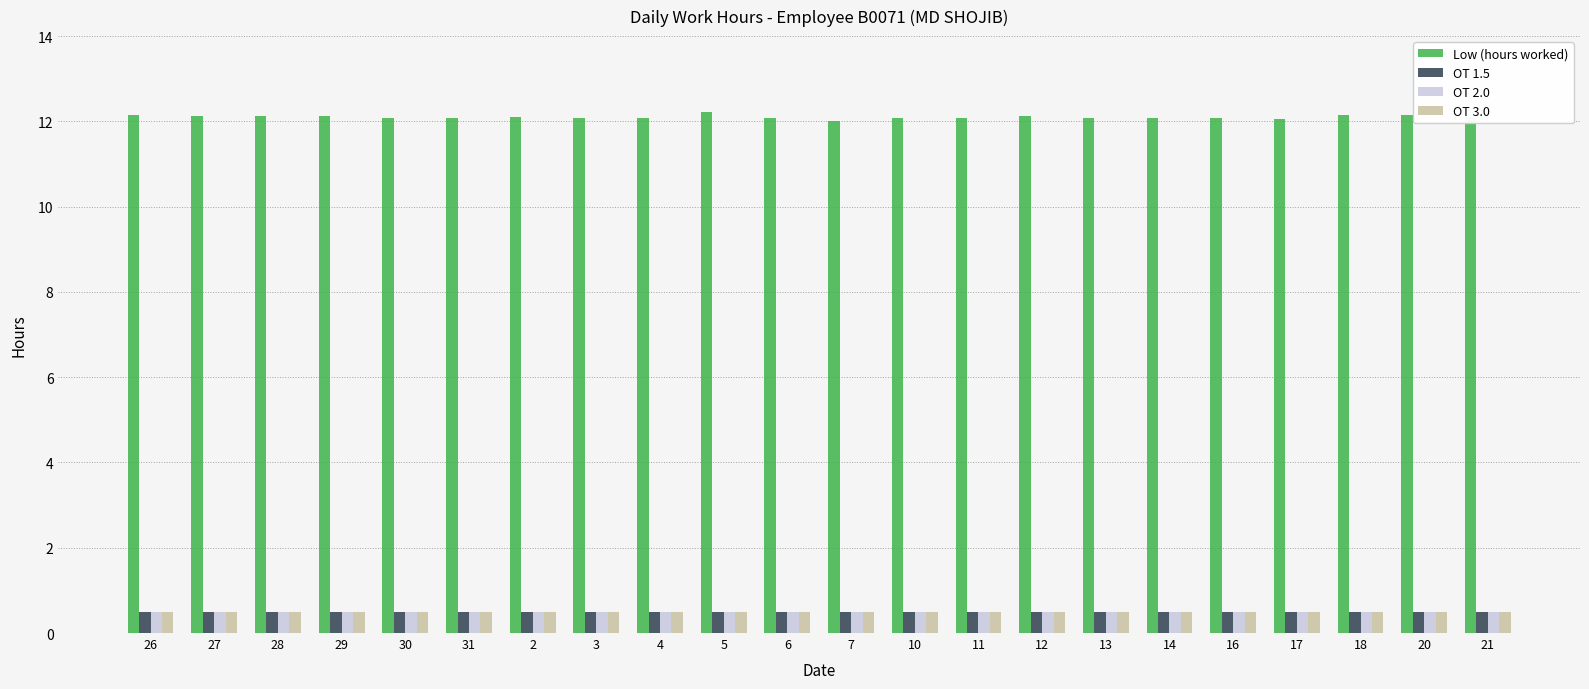

Is the value of Low (hours worked) at 27 greater than the value of OT 2.0 at 21?

Yes